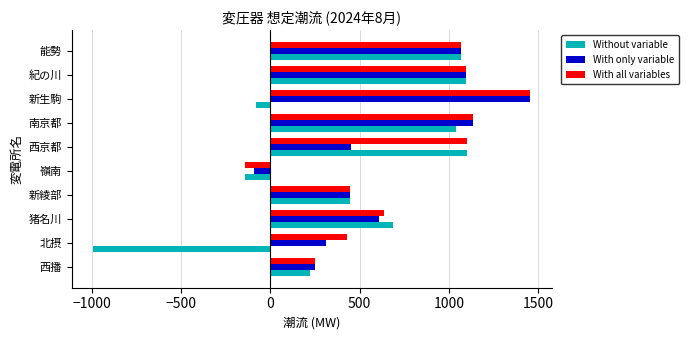

True or false: With all variables has a value of 1552 at 西京都.

False